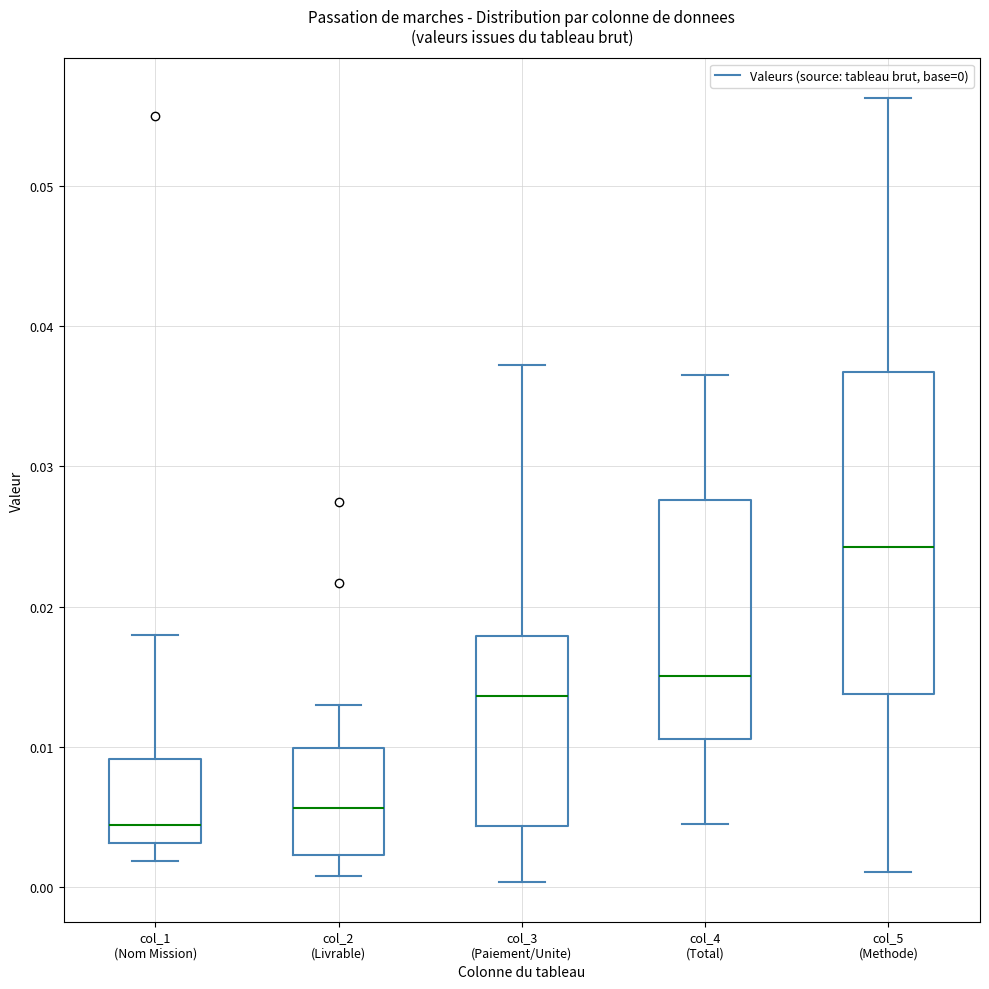

Where is the upper edge of the box for col_3 (Paiement/Unite) on the y-axis? The values are not printed on the chart, so give them approximately, as read against the axis.

0.018